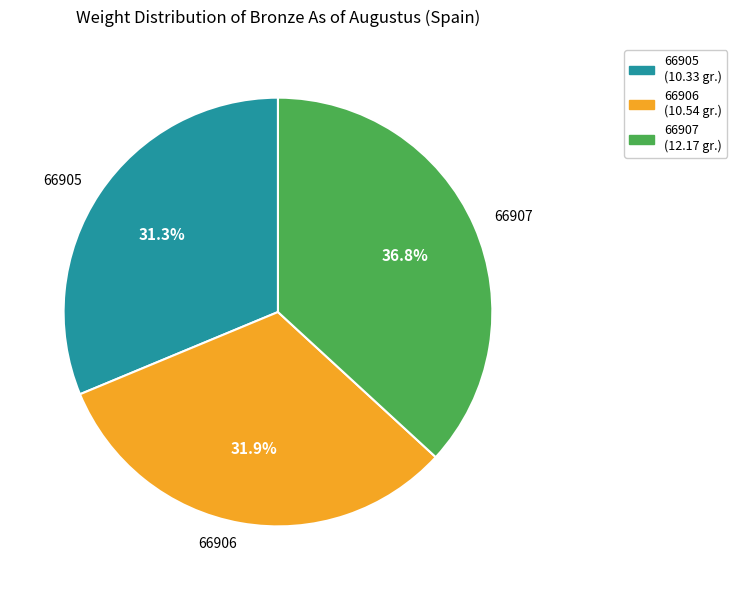

Which category has the biggest portion of the pie?

66907